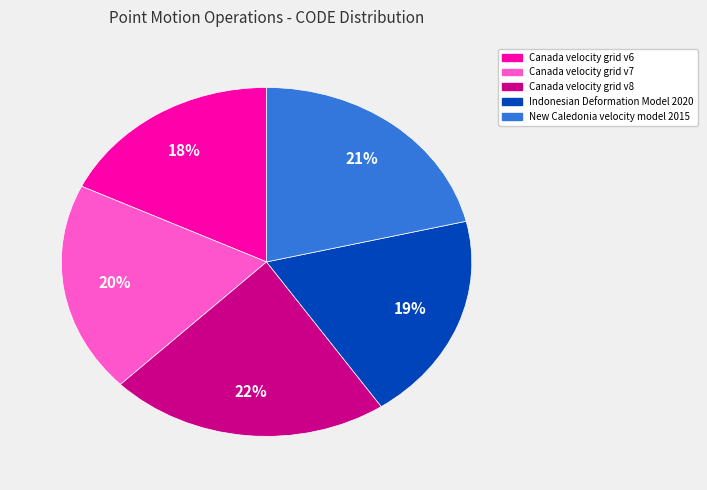

Is there a majority slice in this chart?

No